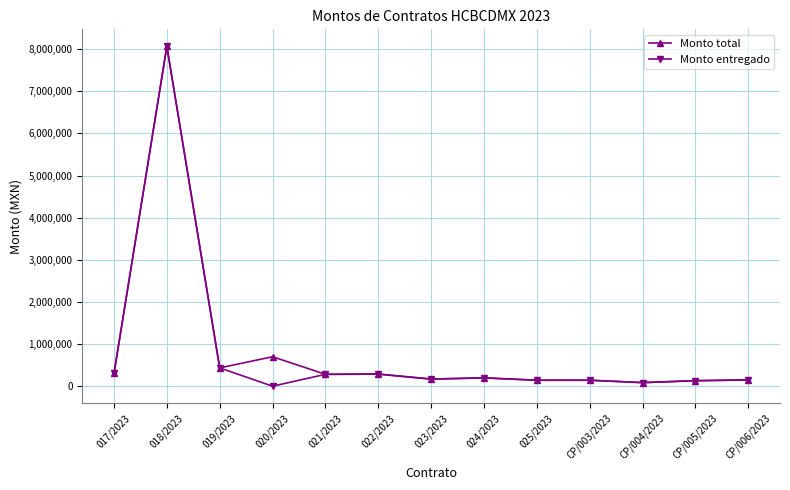

What are all the series names shown in the legend?

Monto total, Monto entregado